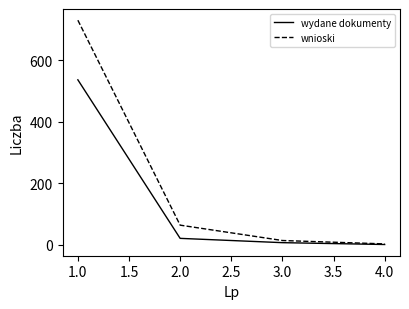

What is the maximum value for wydane dokumenty?

536